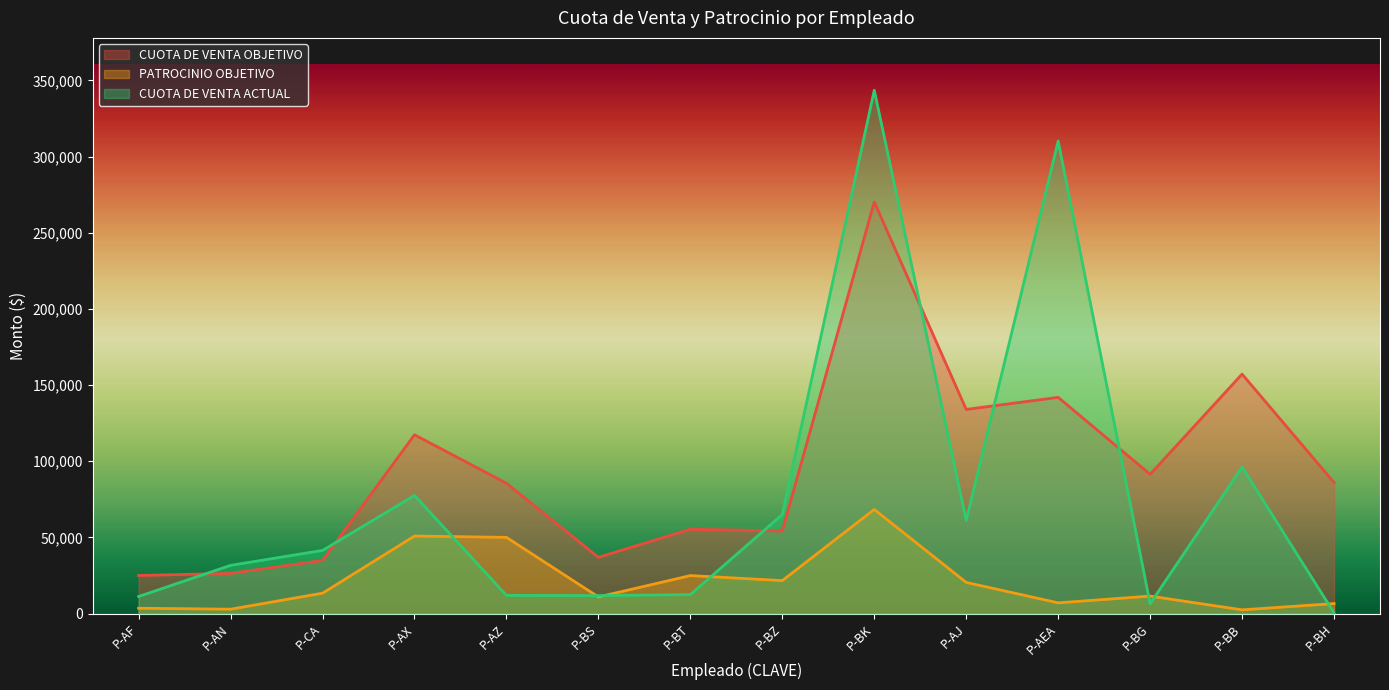

Where is the first local minimum for CUOTA DE VENTA ACTUAL?

P-BS